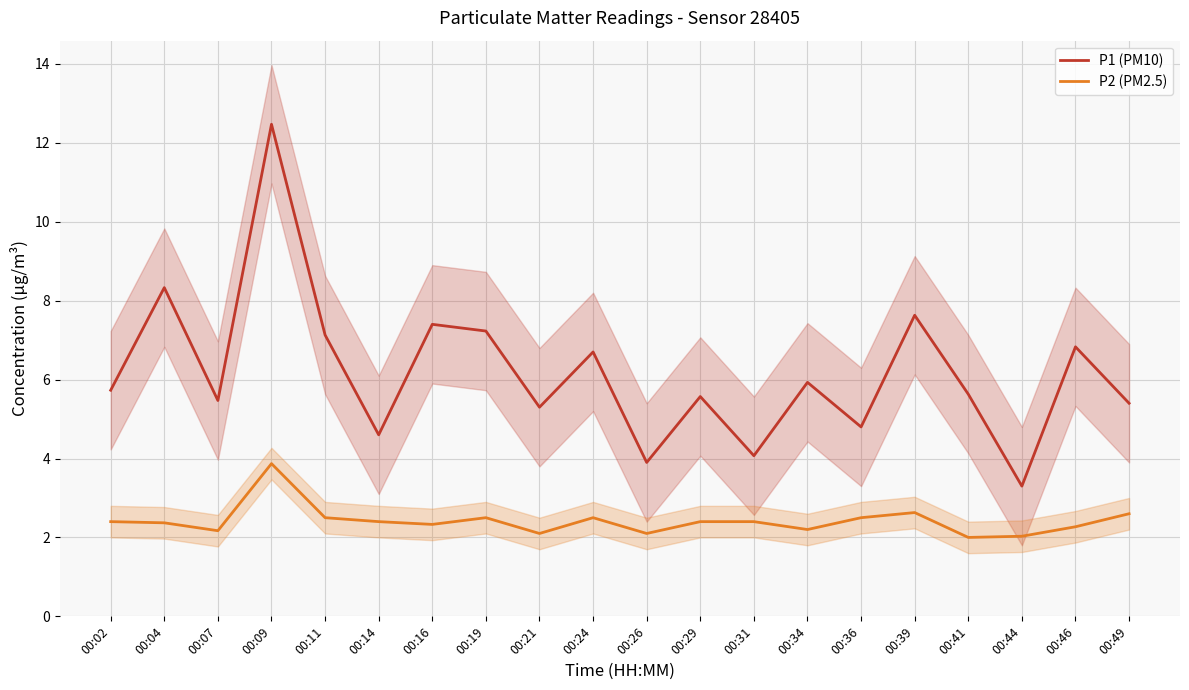

What is the total value across all series at 00:14?

7.0